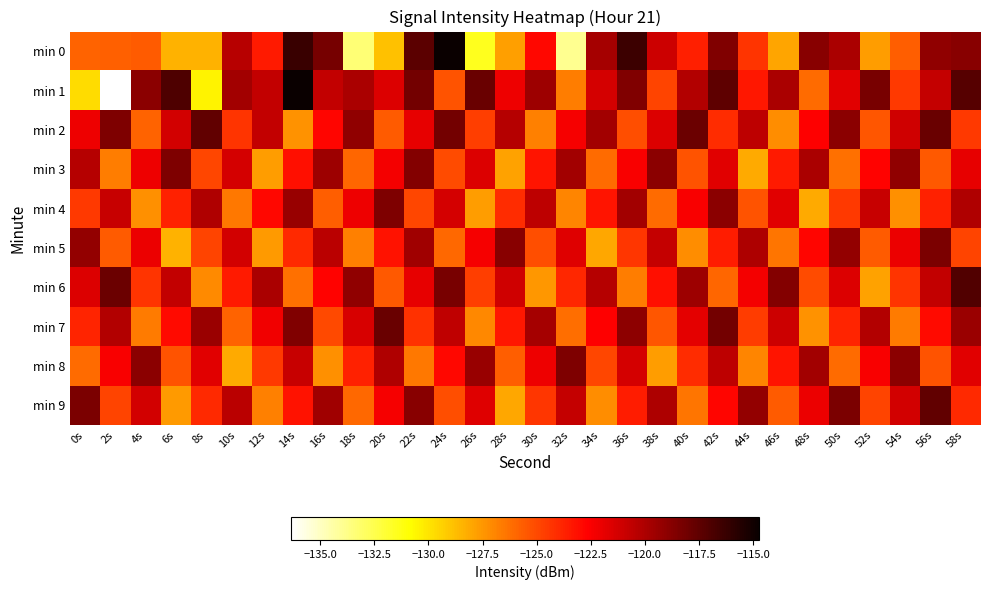

At which category does the chart reach its minimum across all series?

2s